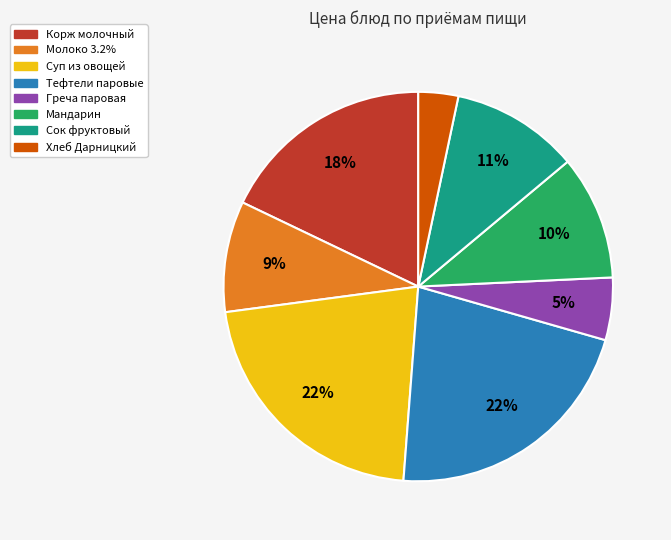

To the nearest percent, what is the average slice percentage?

12%